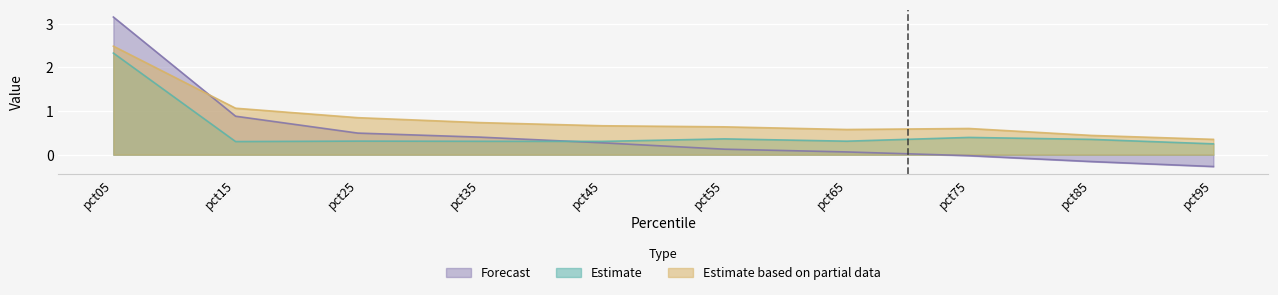

Which series has the widest spread of values?

Forecast